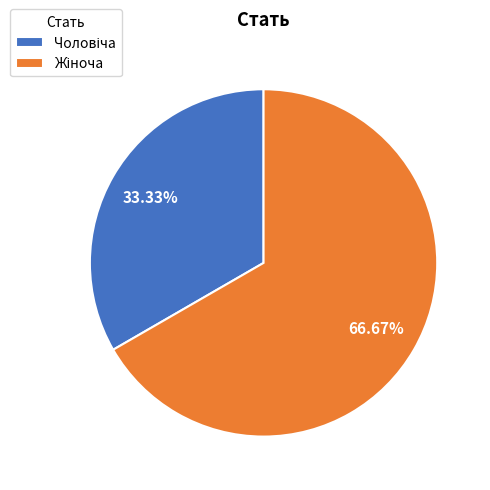

Is there any slice that represents more than half of the pie?

Yes